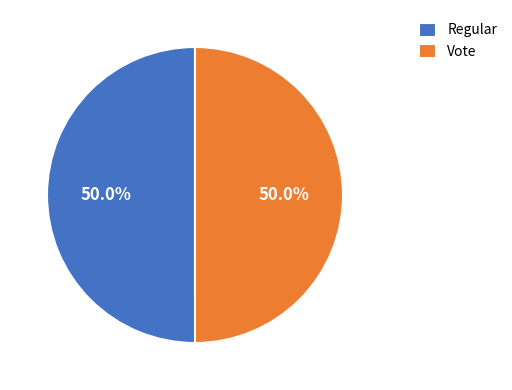

What portion of the pie excludes Vote?

50.0%